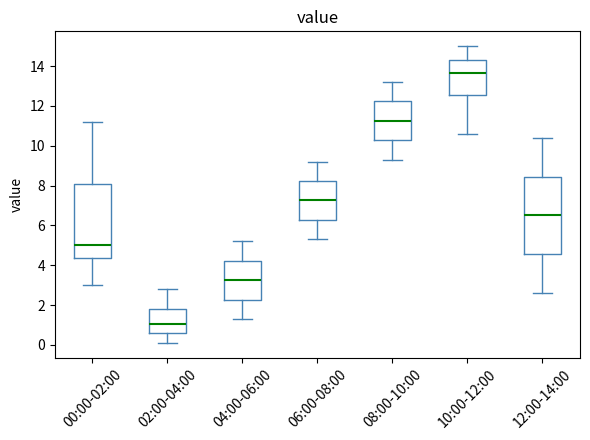

Reading left to right, transcribe this box plot: for each box, give where its median line is, the range the box spans, and where its two whiskers end, as read against the y-axis. The values are not printed on the chart, so give them approximately, as read against the axis.

00:00-02:00: median 5.0, box 4.4 to 8.2, whiskers 3.0 to 11.2
02:00-04:00: median 1.0, box 0.6 to 1.8, whiskers 0.2 to 2.8
04:00-06:00: median 3.2, box 2.2 to 4.2, whiskers 1.4 to 5.2
06:00-08:00: median 7.2, box 6.2 to 8.2, whiskers 5.4 to 9.2
08:00-10:00: median 11.2, box 10.2 to 12.2, whiskers 9.4 to 13.2
10:00-12:00: median 13.6, box 12.6 to 14.4, whiskers 10.6 to 15.0
12:00-14:00: median 6.6, box 4.6 to 8.4, whiskers 2.6 to 10.4